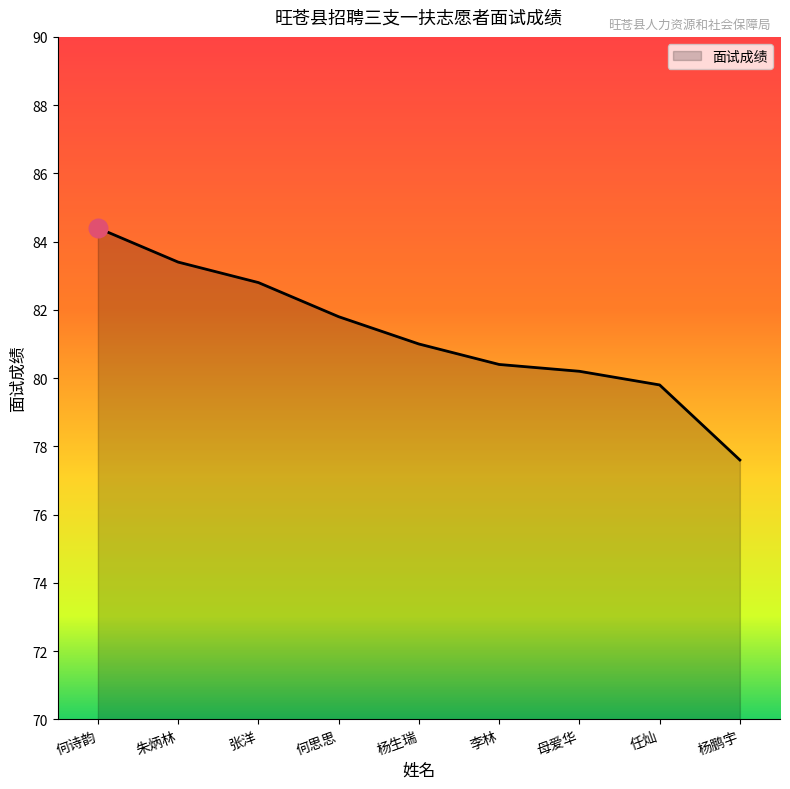

Which has a higher value, 杨生瑞 or 何思思?

何思思